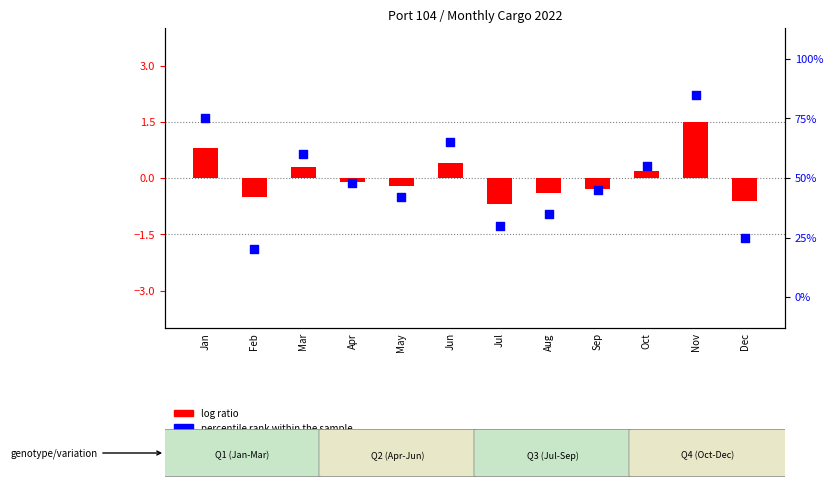

Is the value of percentile rank within the sample at Dec greater than the value of log ratio at Dec?

Yes